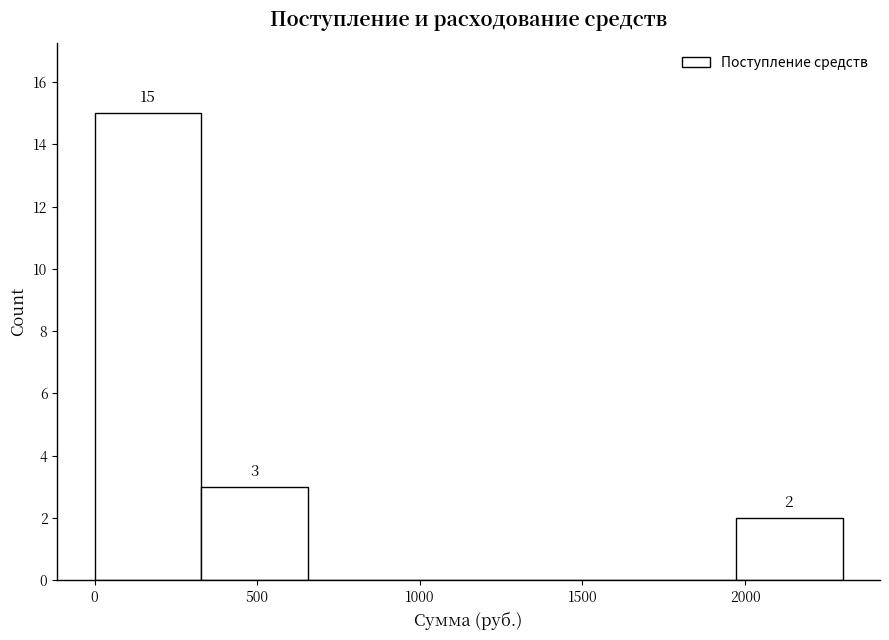

Which range on the x-axis has the tallest bar?

0 to 350